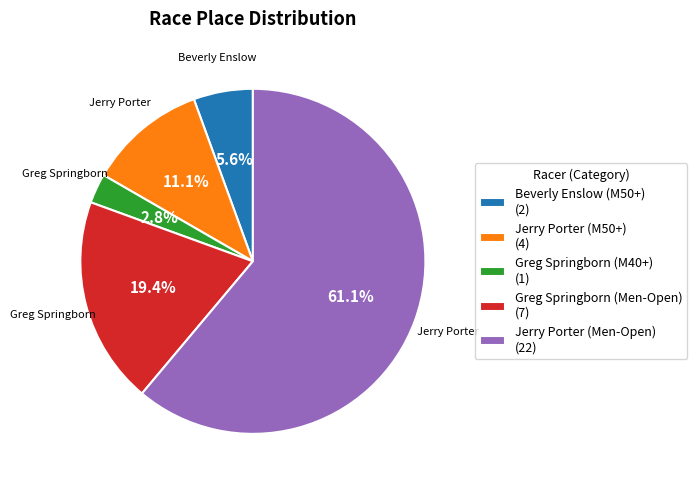

Count the number of slices in the pie.

5